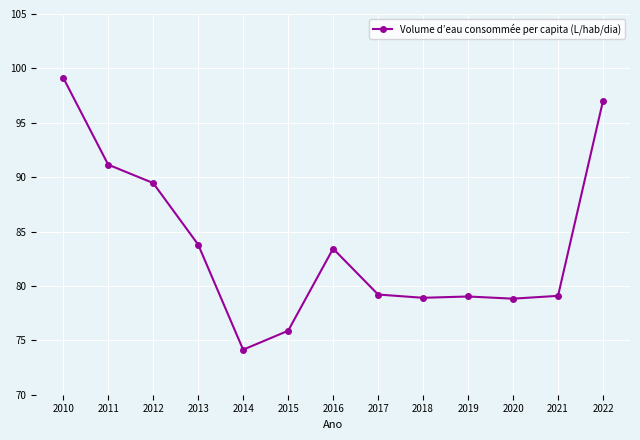

What is the greatest value displayed?

99.1